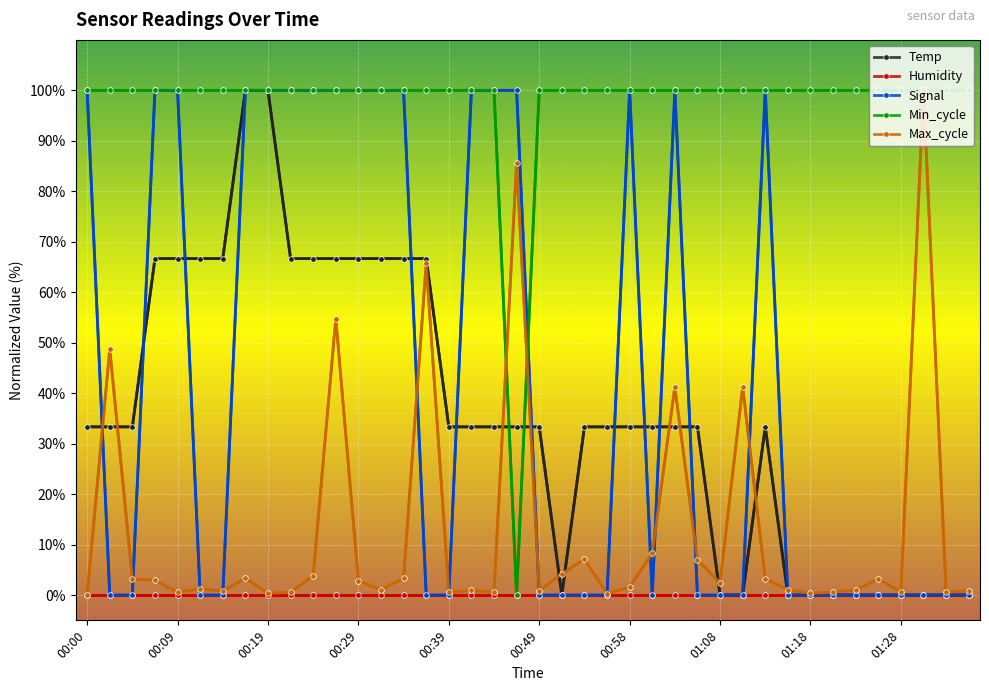

What is the maximum value shown in the chart?

100.0